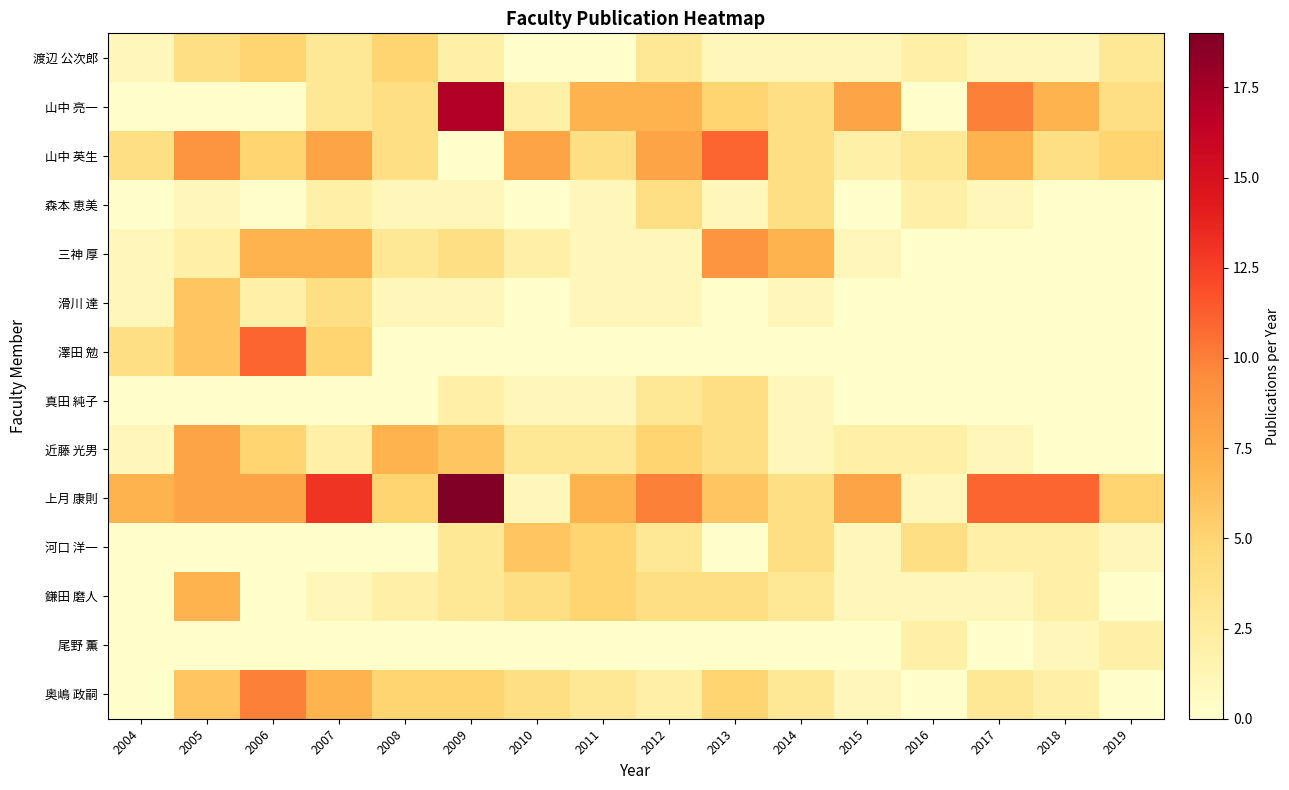

At how many categories does at least one series exceed 17?

1